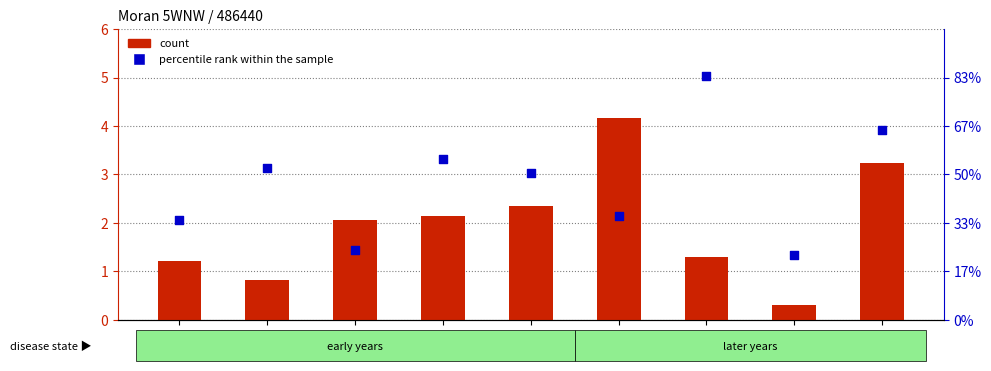

At which category is the sum across all series the highest?

2011